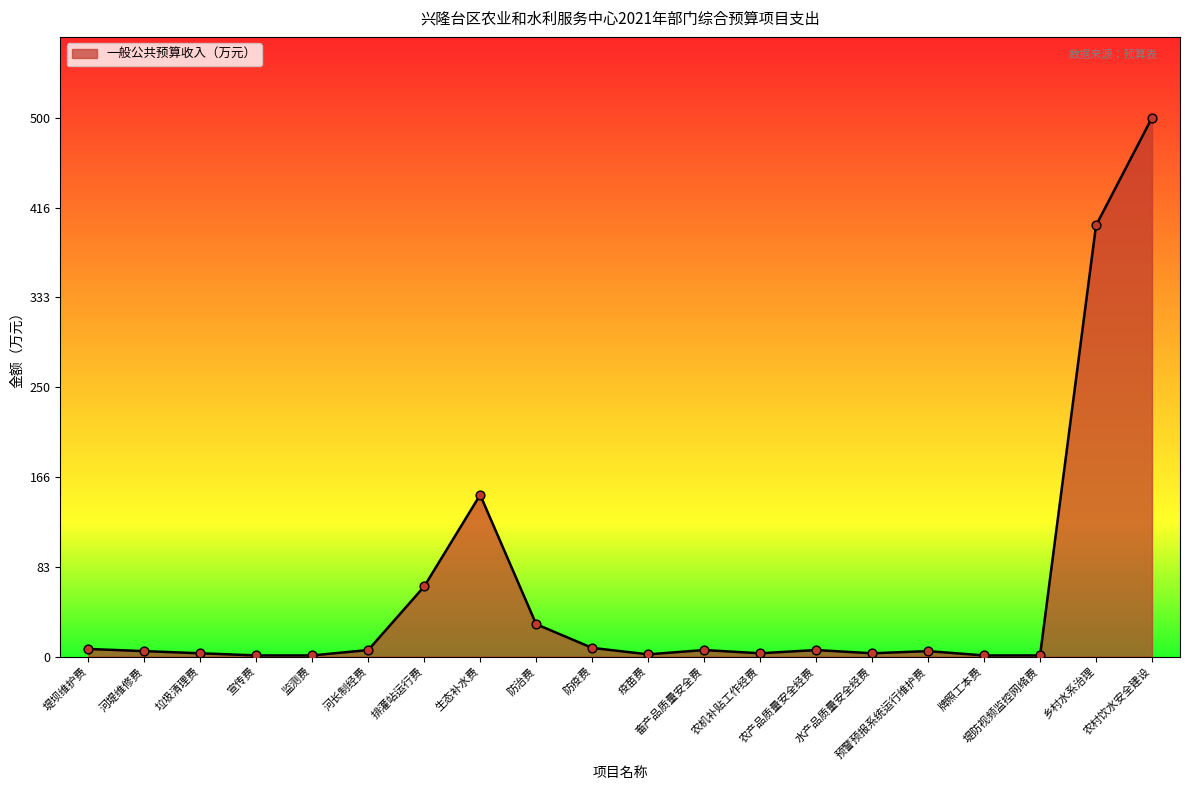

Approximately how many times larger is the value at 乡村水系治理 compared to 防疫费?

50.0